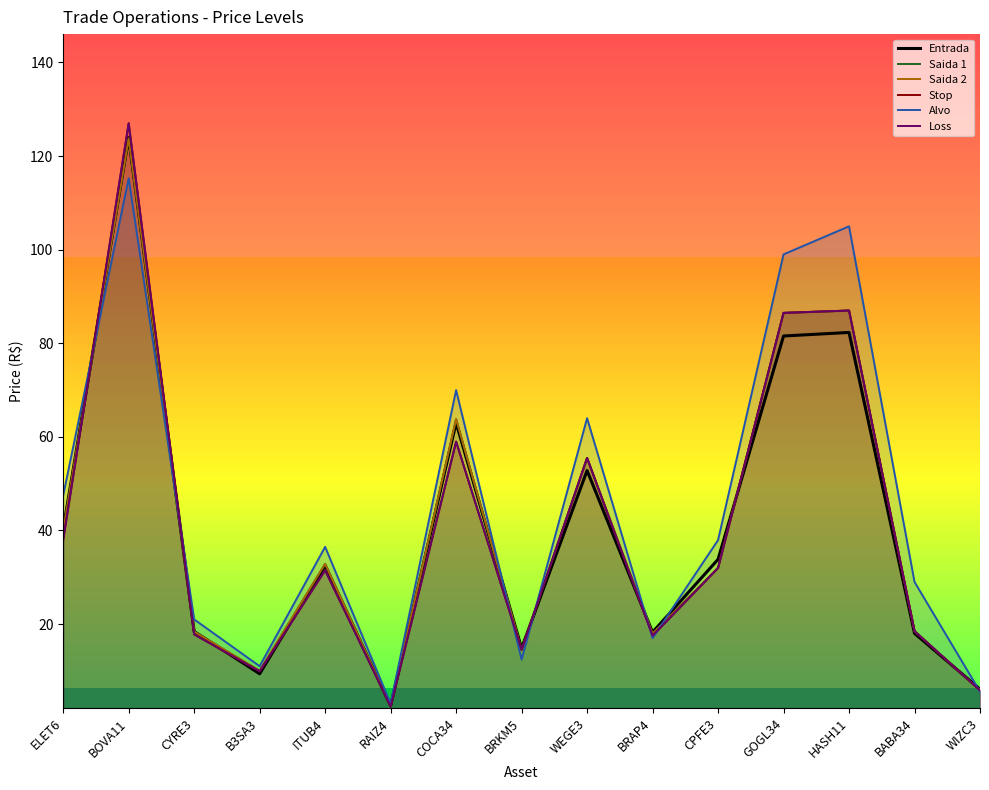

How many categories are shown in the chart?

15